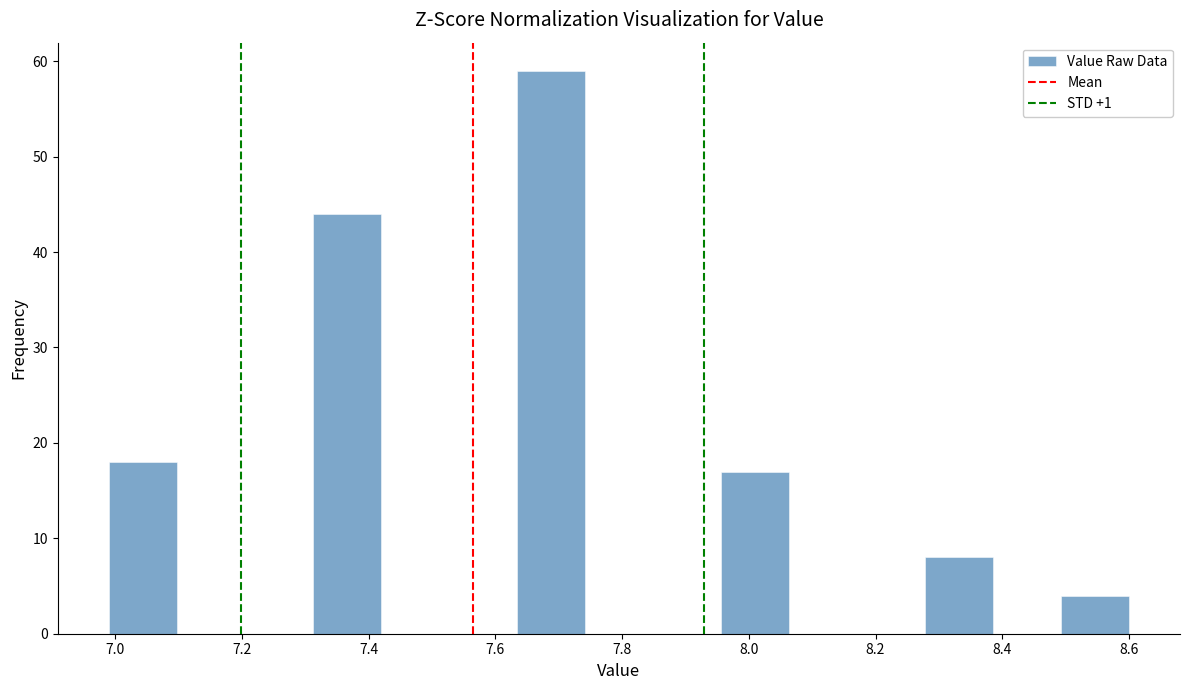

Reading left to right, transcribe this chart: for each bar, give the range it covers on the x-axis and its height. Neither the bar edges nor the heights are printed on the chart, so give them approximately, as read against the axes.

7.00 to 7.10: 18
7.10 to 7.20: 0
7.20 to 7.32: 0
7.32 to 7.42: 44
7.42 to 7.52: 0
7.52 to 7.64: 0
7.64 to 7.74: 59
7.74 to 7.84: 0
7.84 to 7.96: 0
7.96 to 8.06: 17
8.06 to 8.18: 0
8.18 to 8.28: 0
8.28 to 8.38: 8
8.38 to 8.50: 0
8.50 to 8.60: 4